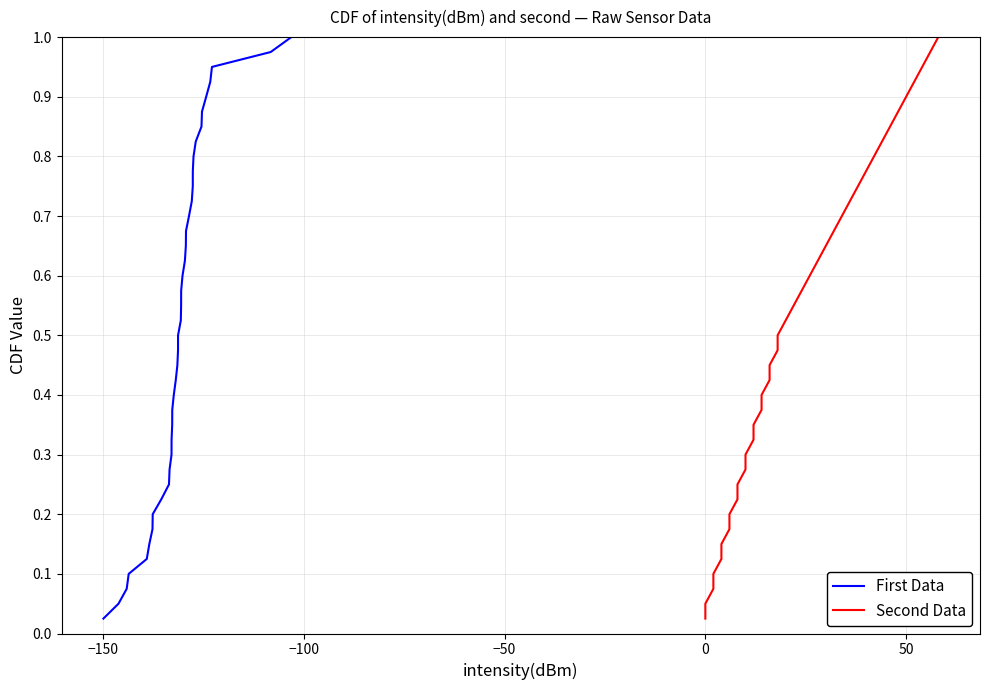

Is it true that Second Data equals 0.2 at 16?

False